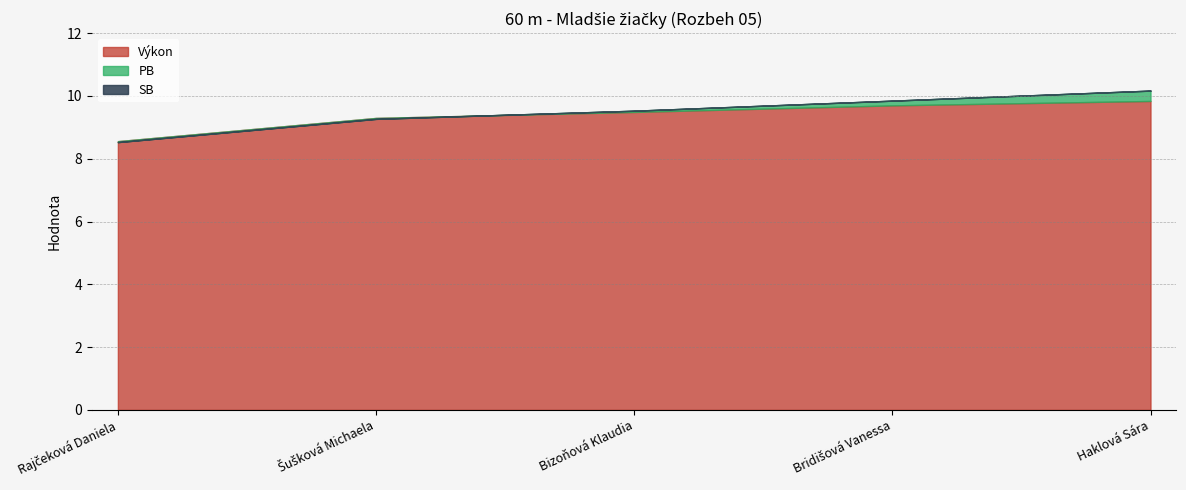

What position from the left is Haklová Sára?

5